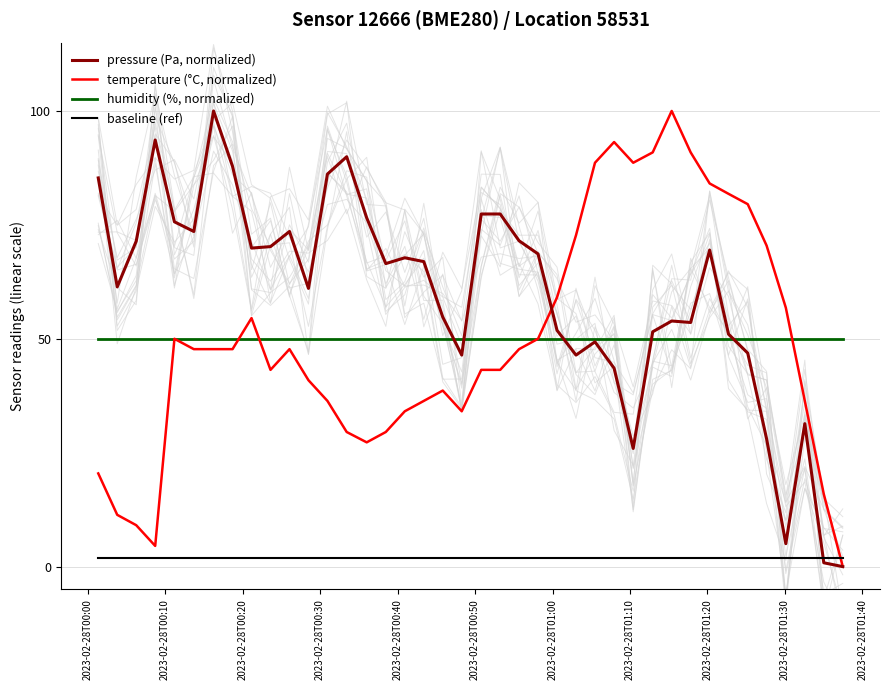

How many positive values does the pressure (Pa, normalized) series have?

39